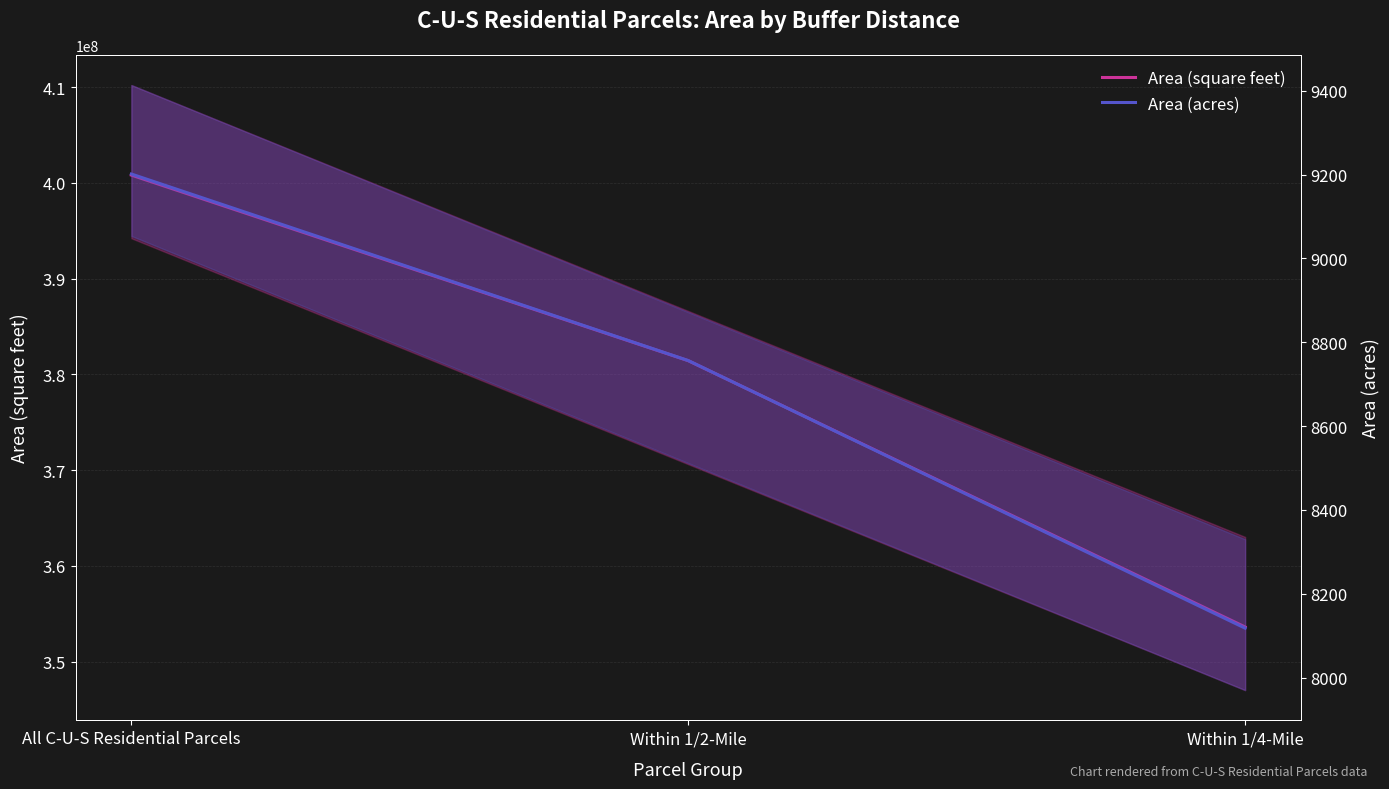

At Within 1/2-Mile, list the series in order from smallest to largest.

Area (acres), Area (square feet)